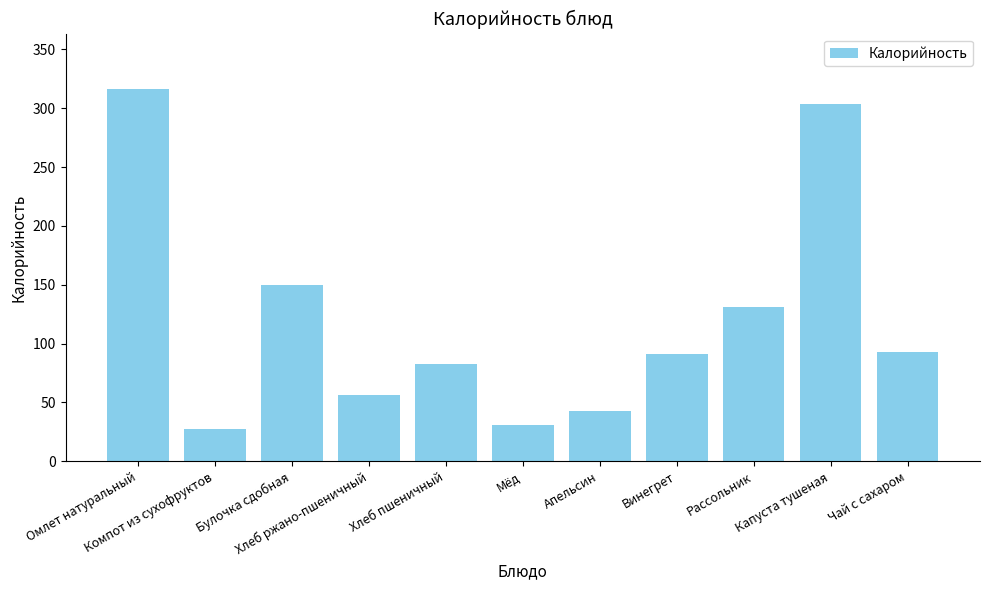

Reading left to right, list all the values displayed in this chart.

316.1	27.6	150.0	56.1	82.5	30.8	43.0	90.8	131.3	303.7	93.2